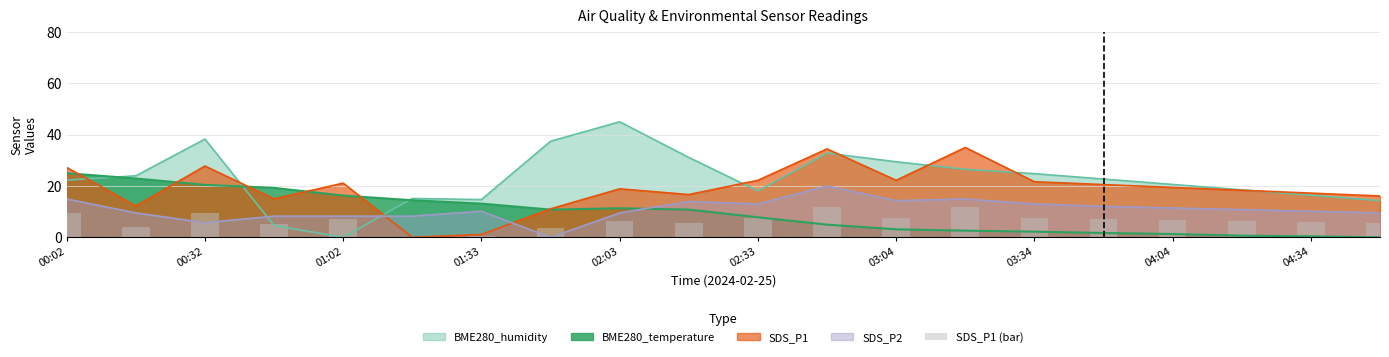

Where does the data first go above 6?

00:02